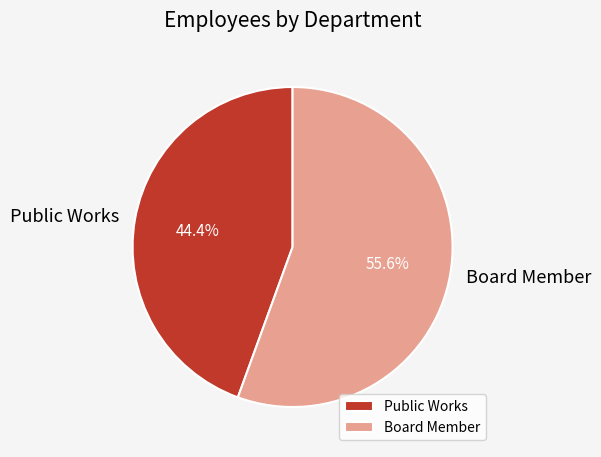

Is it true that Board Member is 64% of the pie?

False